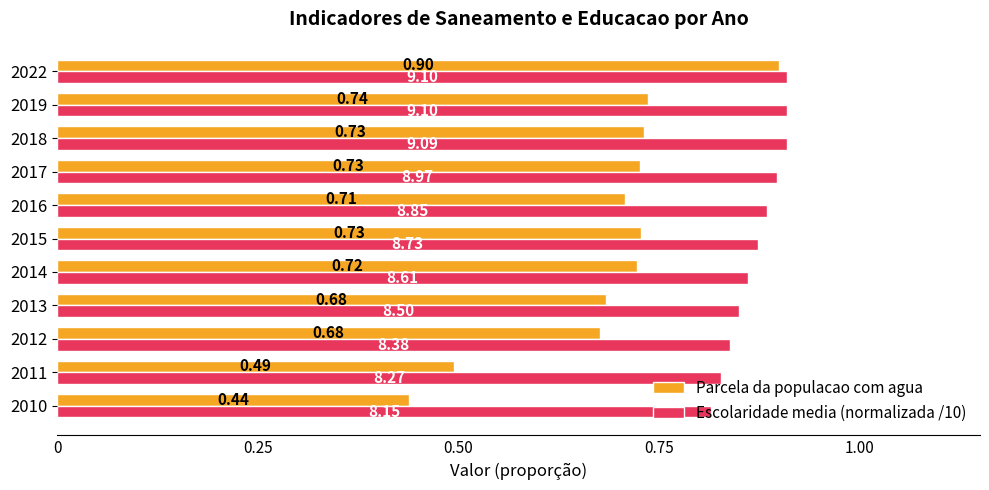

What is the sum of all Parcela da populacao com agua values?

7.5